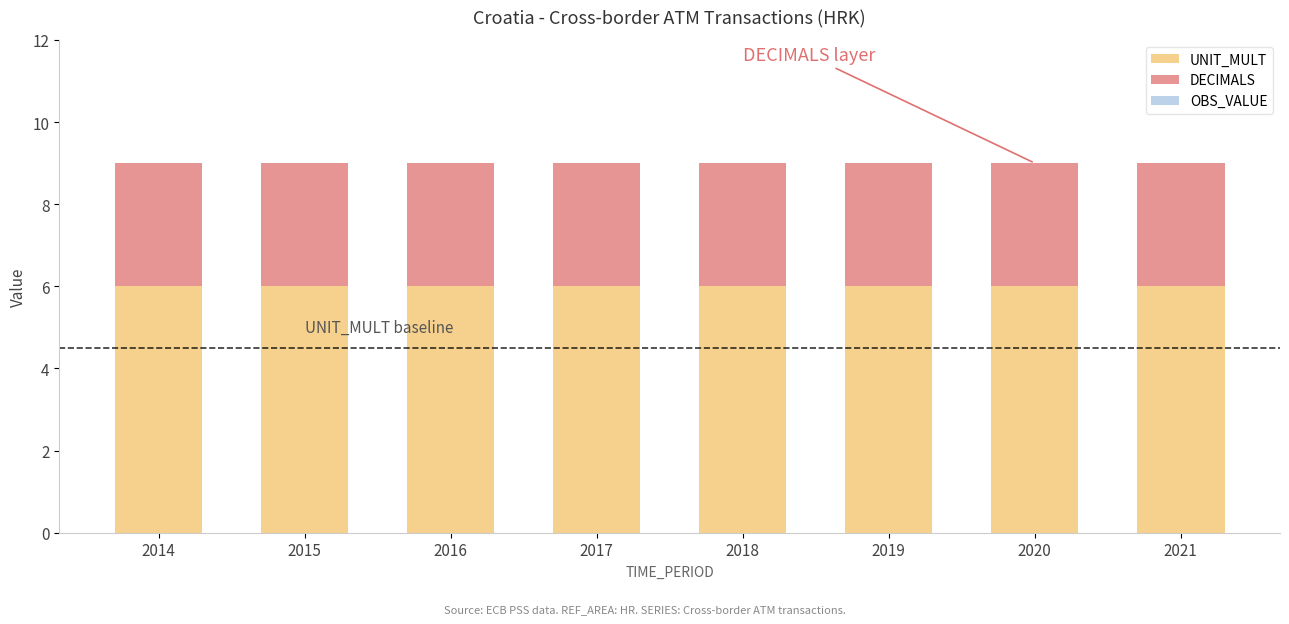

True or false: UNIT_MULT has a value of 6 at 2021.

True